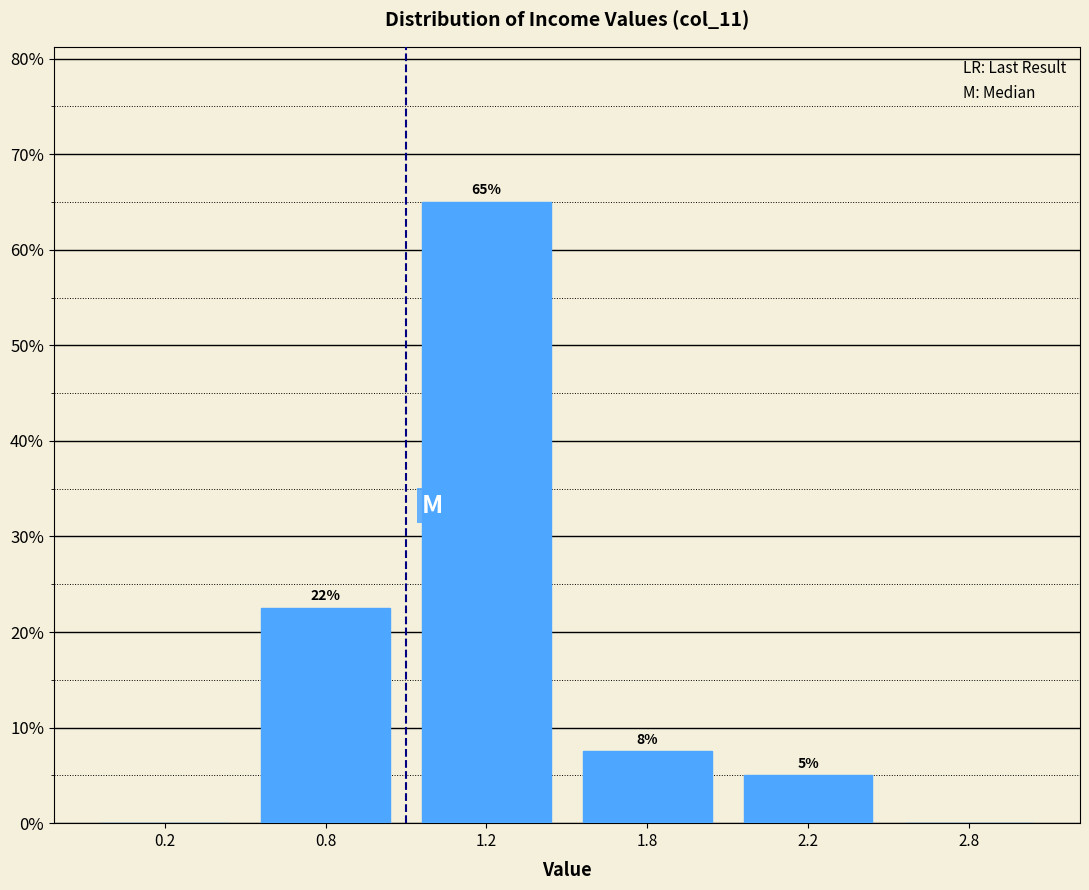

What is the sum of all values?

100.0